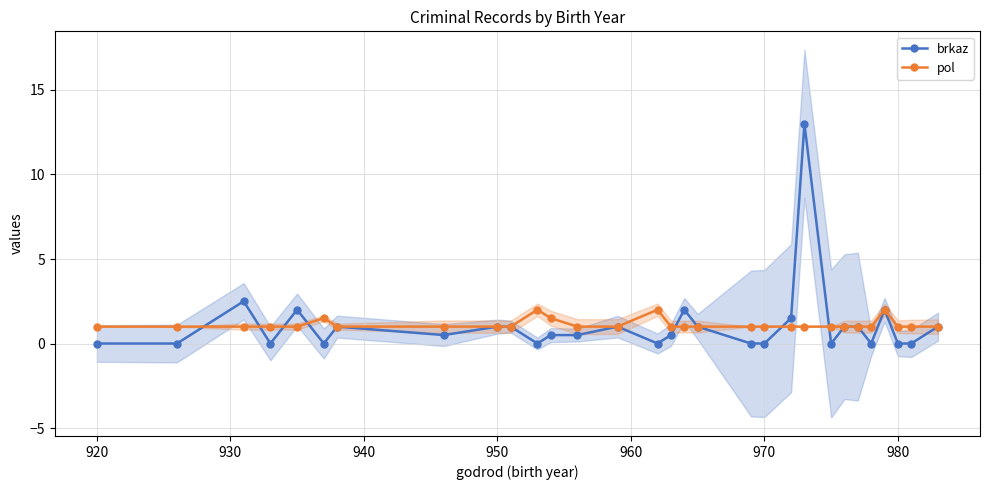

Which series has the largest total across all categories?

pol